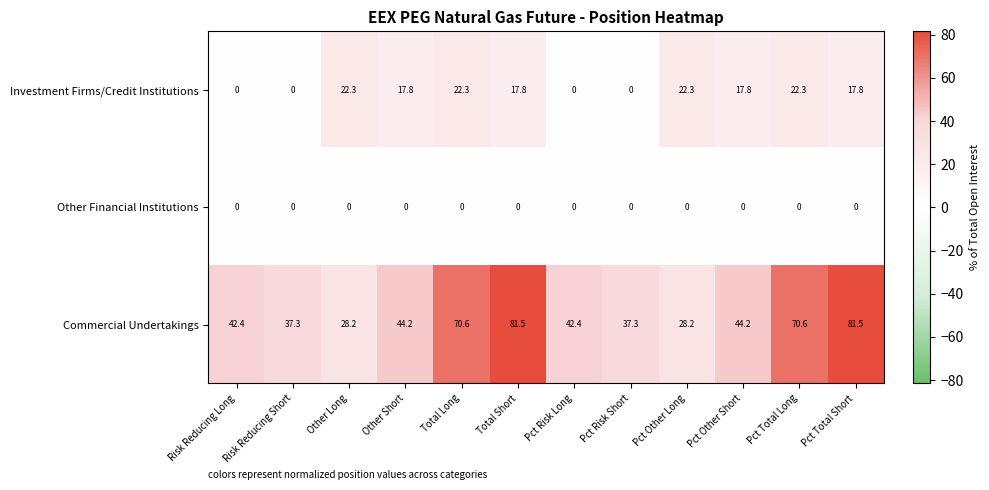

What is the total value across all series at Pct Risk Short?

37.3